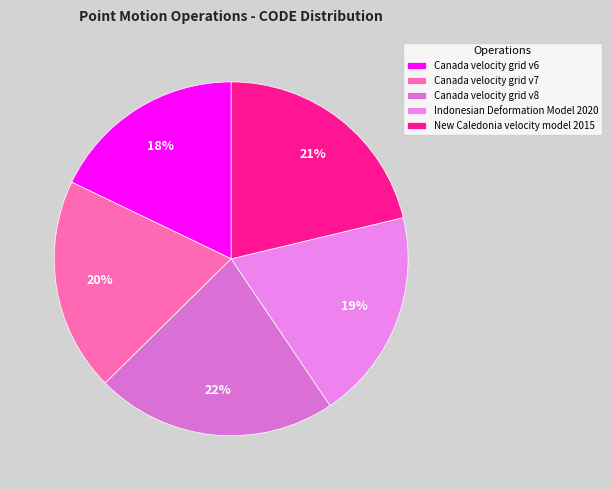

Count the number of slices in the pie.

5